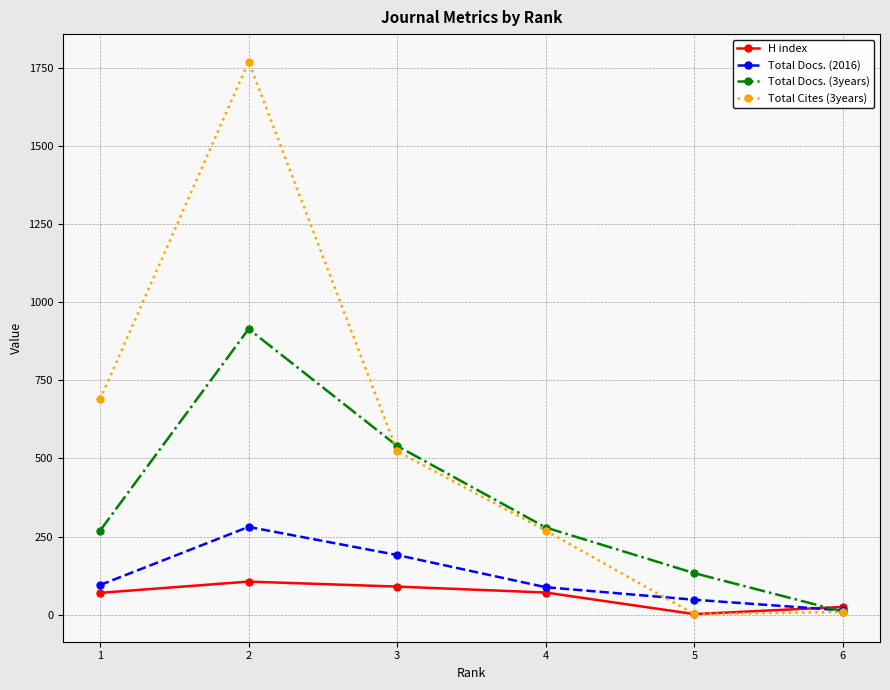

At which category is the sum across all series the highest?

2